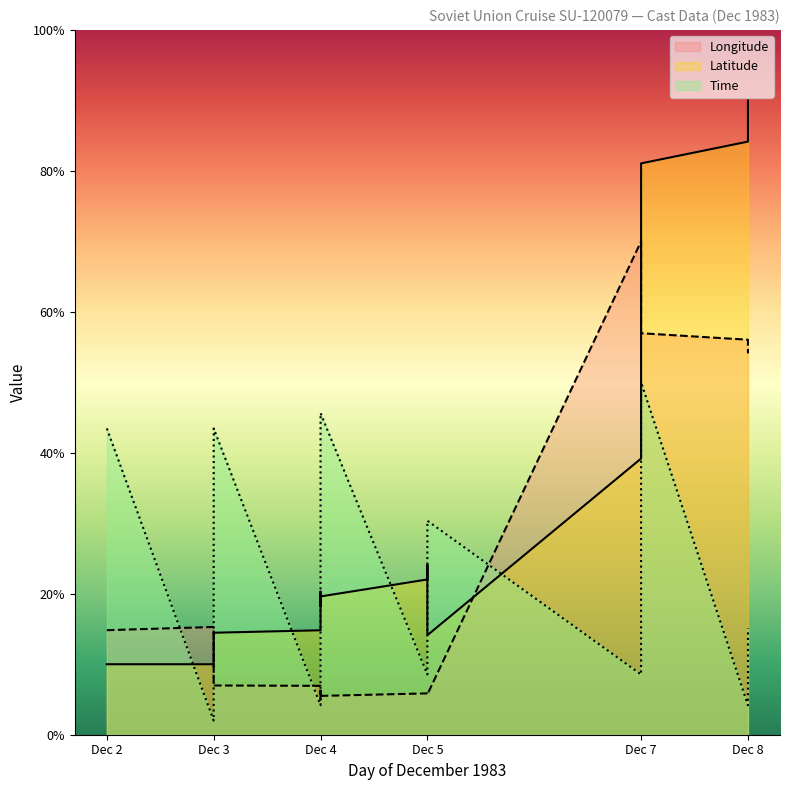

In Latitude, how many points are higher than both neighbors (excluding endpoints)?

2